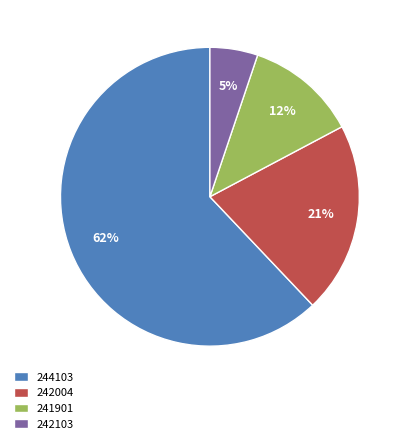

Which slice represents more than half of the pie?

244103